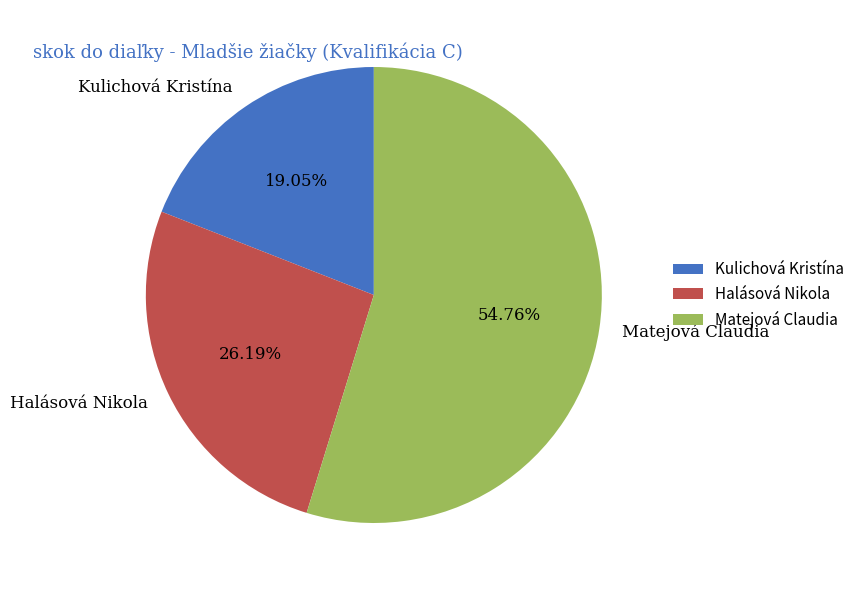

How many segments does this pie chart have?

3